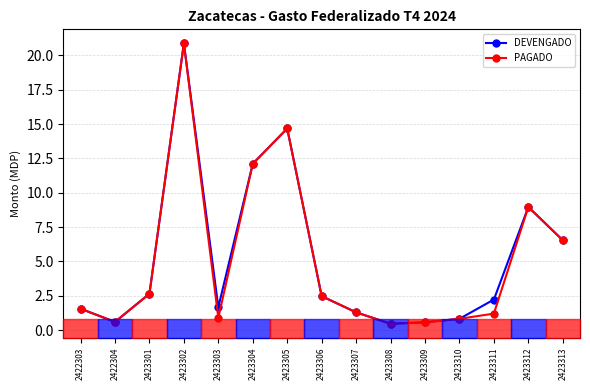

Is this an area chart (filled region under the line)?

No